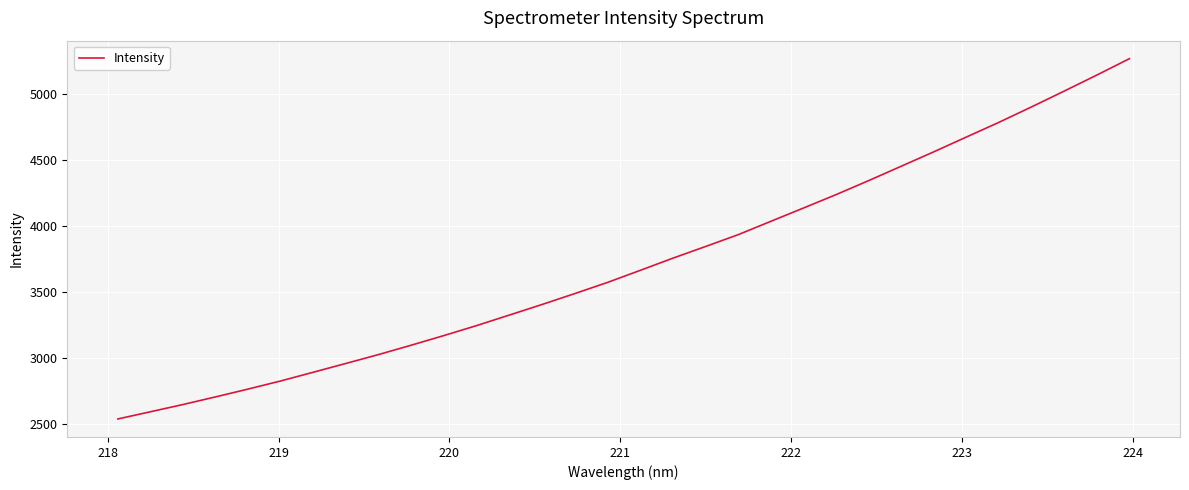

What is the smallest value displayed?

2536.6